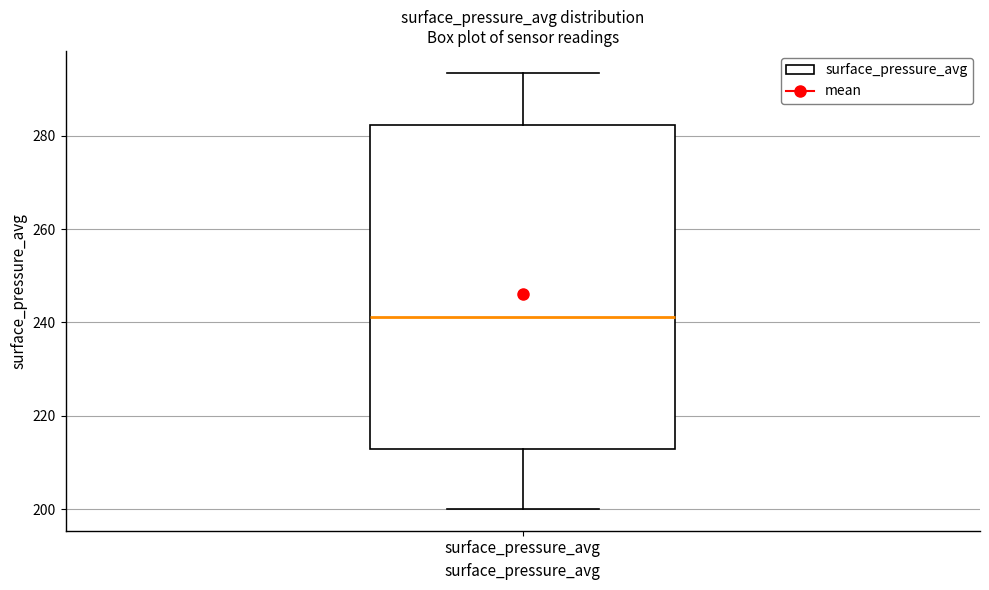

Read this box plot against the y-axis: the position of the median line, the range covered by the box, and the ends of both whiskers. The values are not printed on the chart, so give them approximately, as read against the axis.

median 242, box 212 to 282, whiskers 200 to 294